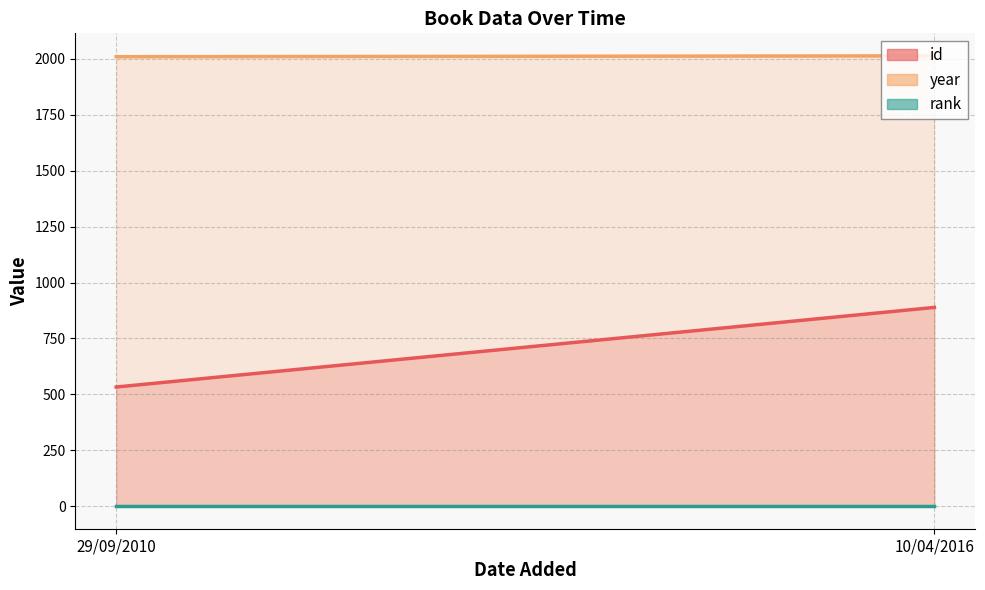

The rank line series shows 1 at 10/04/2016. True or false?

True